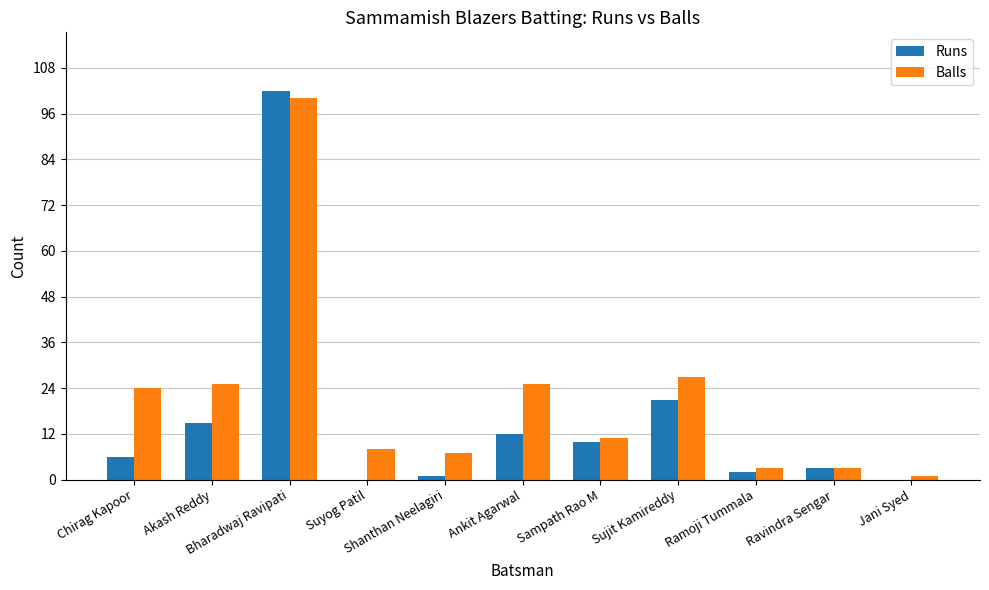

How many categories are shown in the chart?

11